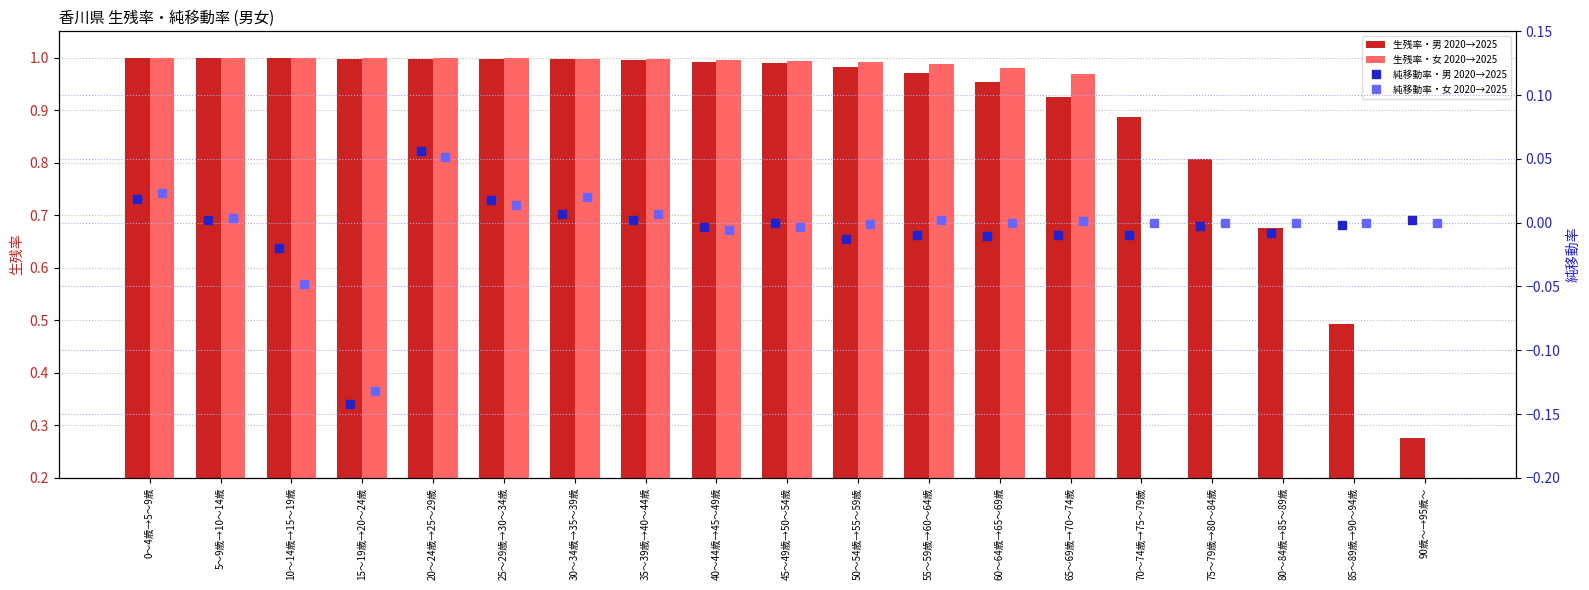

What is the spread (max minus min) of values at 60～64歳→65～69歳?

1.0